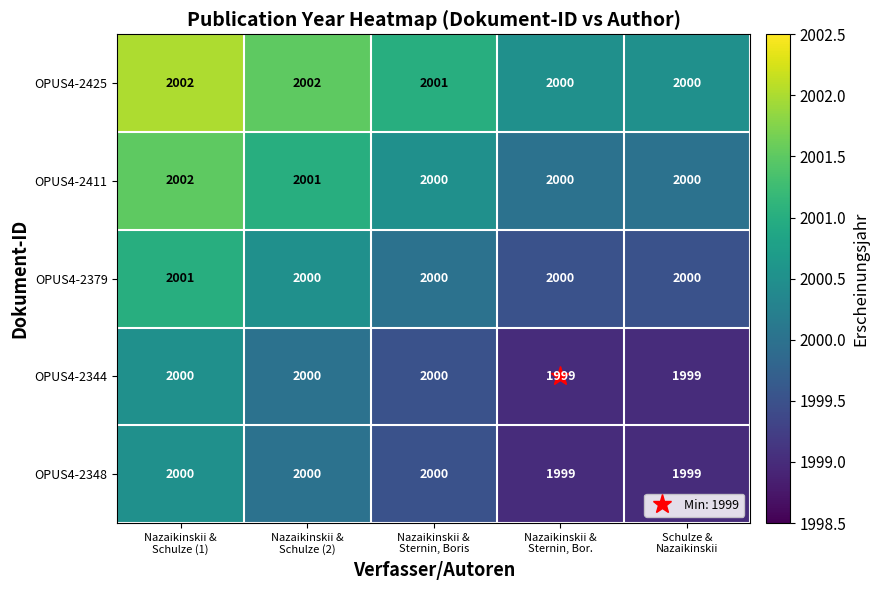

At how many categories does at least one series exceed 1999?

5